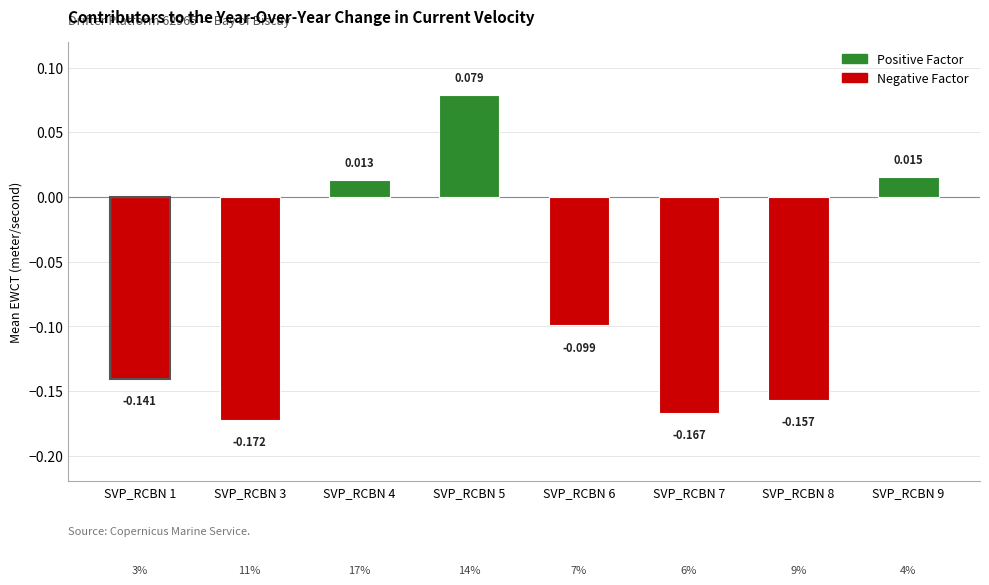

How many distinct data groups are displayed?

1